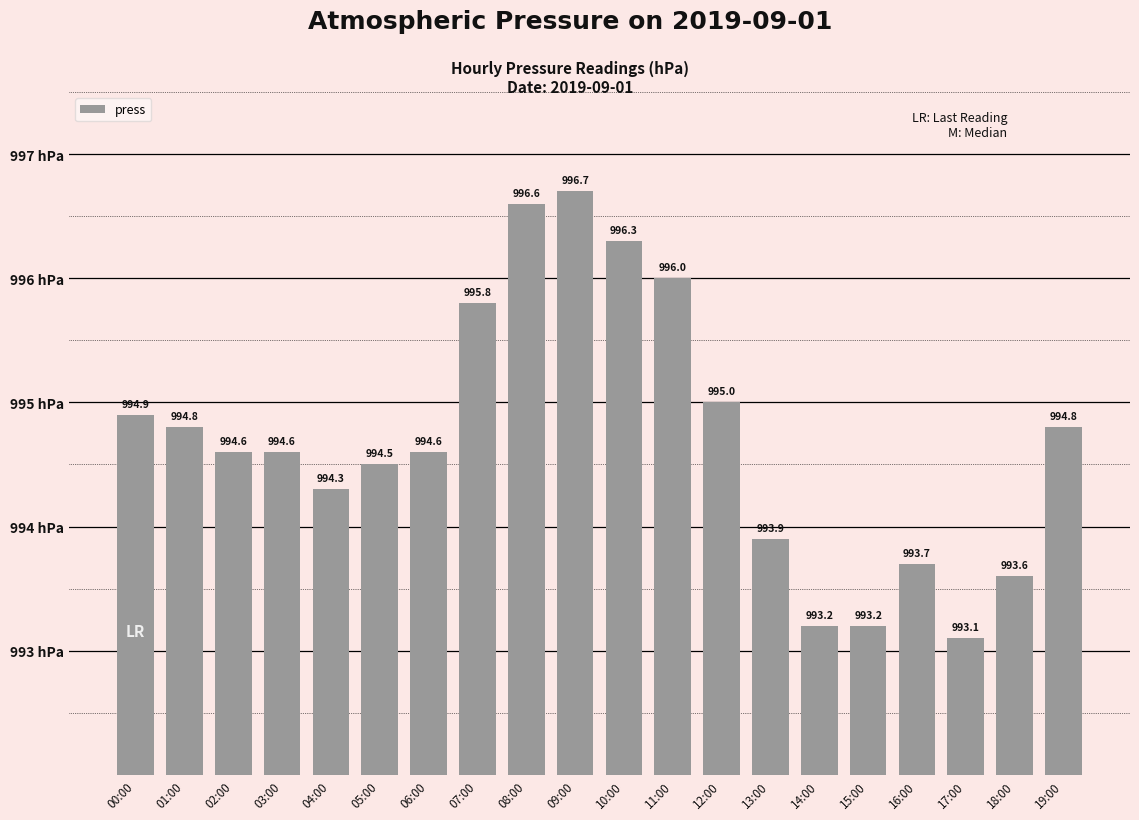

Reading left to right, transcribe all the data shown in this chart.

00:00=994.9	01:00=994.8	02:00=994.6	03:00=994.6	04:00=994.3	05:00=994.5	06:00=994.6	07:00=995.8	08:00=996.6	09:00=996.7	10:00=996.3	11:00=996.0	12:00=995.0	13:00=993.9	14:00=993.2	15:00=993.2	16:00=993.7	17:00=993.1	18:00=993.6	19:00=994.8